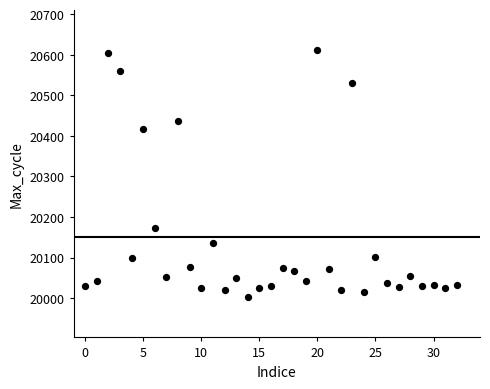

What is the range of Y values (max minus min)?

608